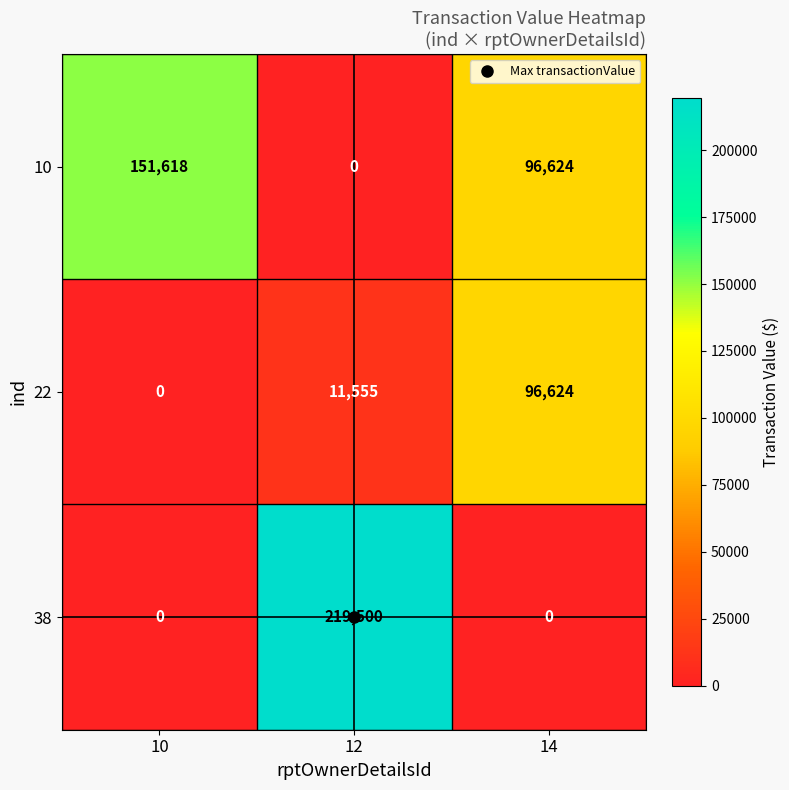

The value of 10 at 14 is 67621. True or false?

False